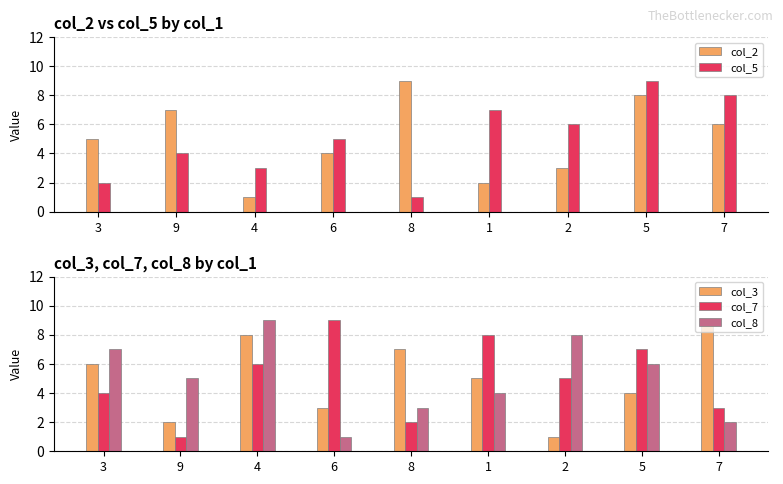

What is the label of the 2nd bar from the right?

5